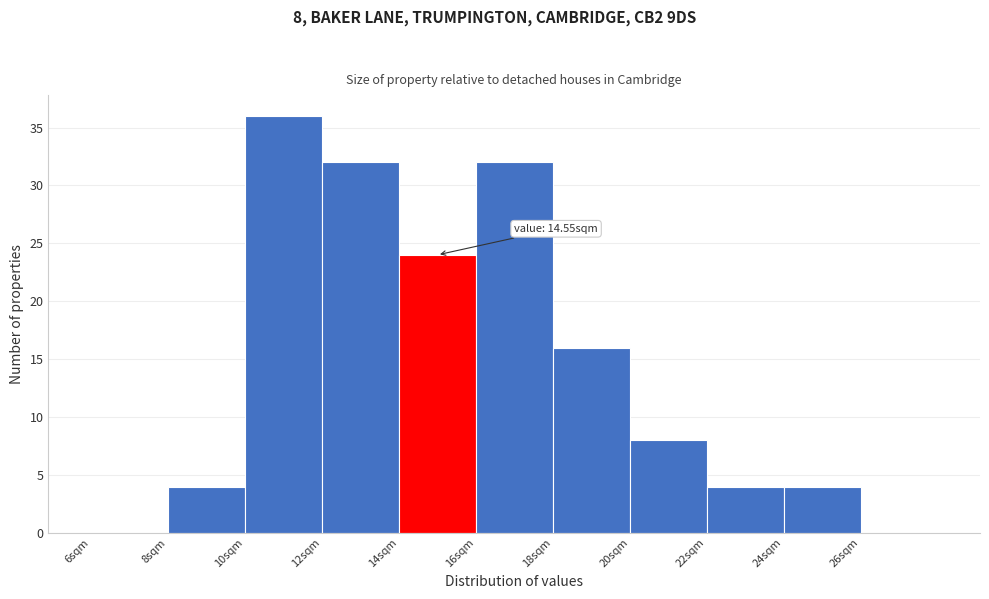

Over which range of the x-axis is the bar tallest?

10 to 12